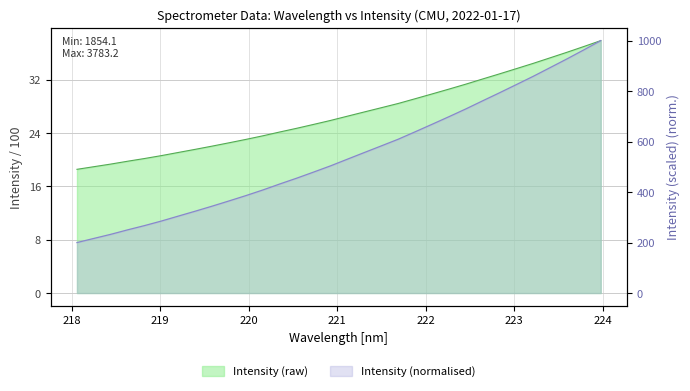

True or false: there are more than 2 points higher than both neighbors.

False